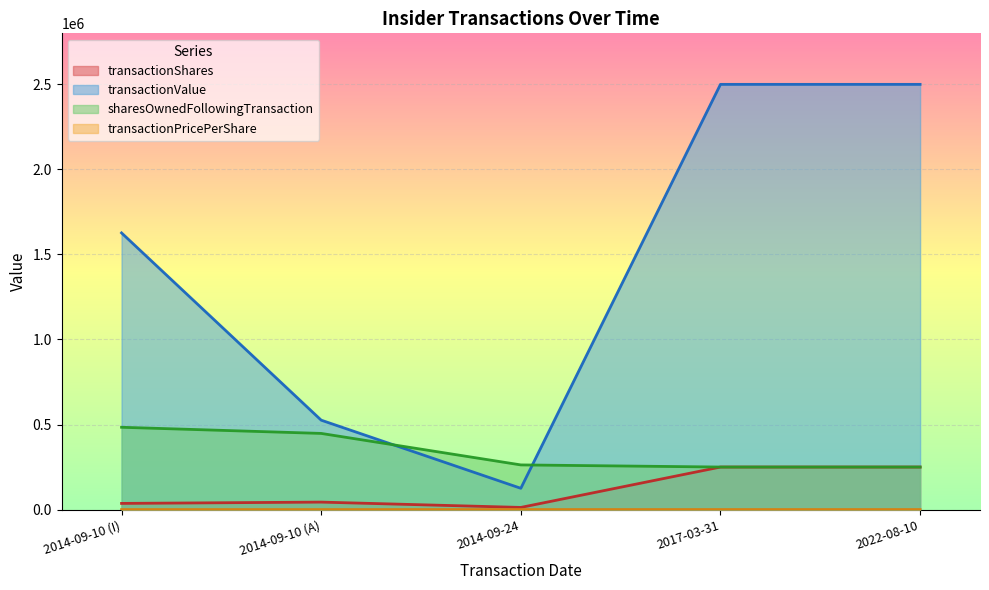

What position from the left is 2014-09-24?

3